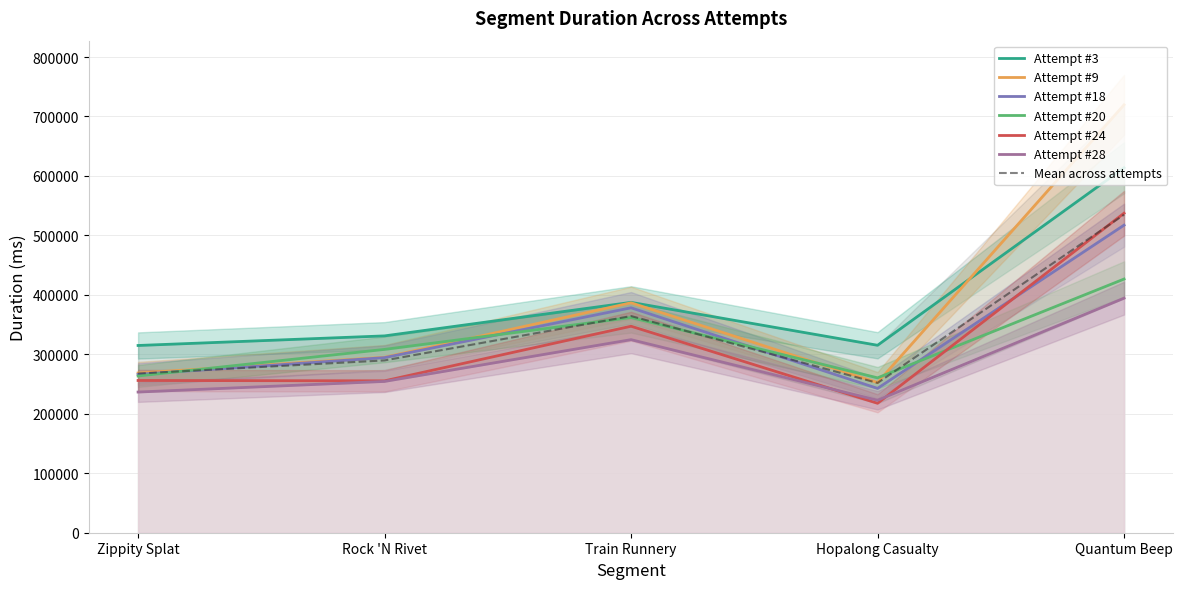

The Attempt #18 series shows 646866 at Train Runnery. True or false?

False